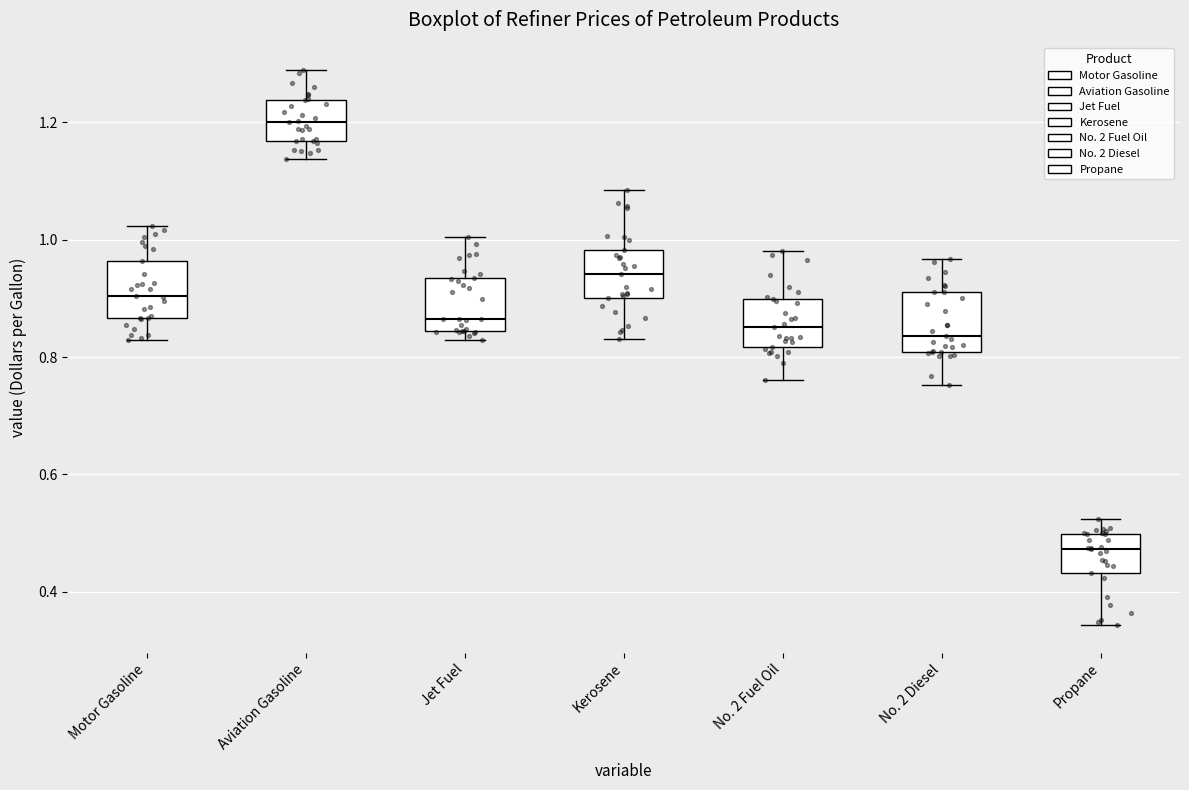

Reading left to right, read every box against the y-axis: the position of its median line, the range the box covers, and the ends of its whiskers. The values are not printed on the chart, so give them approximately, as read against the axis.

Motor Gasoline: median 0.90, box 0.86 to 0.96, whiskers 0.82 to 1.02
Aviation Gasoline: median 1.20, box 1.16 to 1.24, whiskers 1.14 to 1.28
Jet Fuel: median 0.86, box 0.84 to 0.94, whiskers 0.82 to 1.00
Kerosene: median 0.94, box 0.90 to 0.98, whiskers 0.84 to 1.08
No. 2 Fuel Oil: median 0.86, box 0.82 to 0.90, whiskers 0.76 to 0.98
No. 2 Diesel: median 0.84, box 0.80 to 0.92, whiskers 0.76 to 0.96
Propane: median 0.48, box 0.44 to 0.50, whiskers 0.34 to 0.52